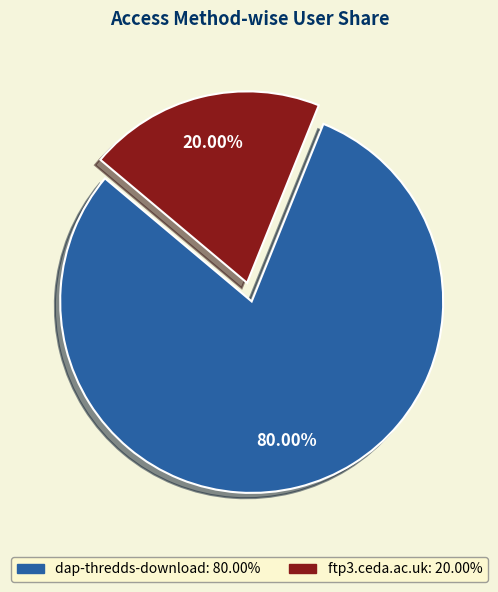

Combined, do ftp3.ceda.ac.uk and dap-thredds-download account for over 50%?

Yes